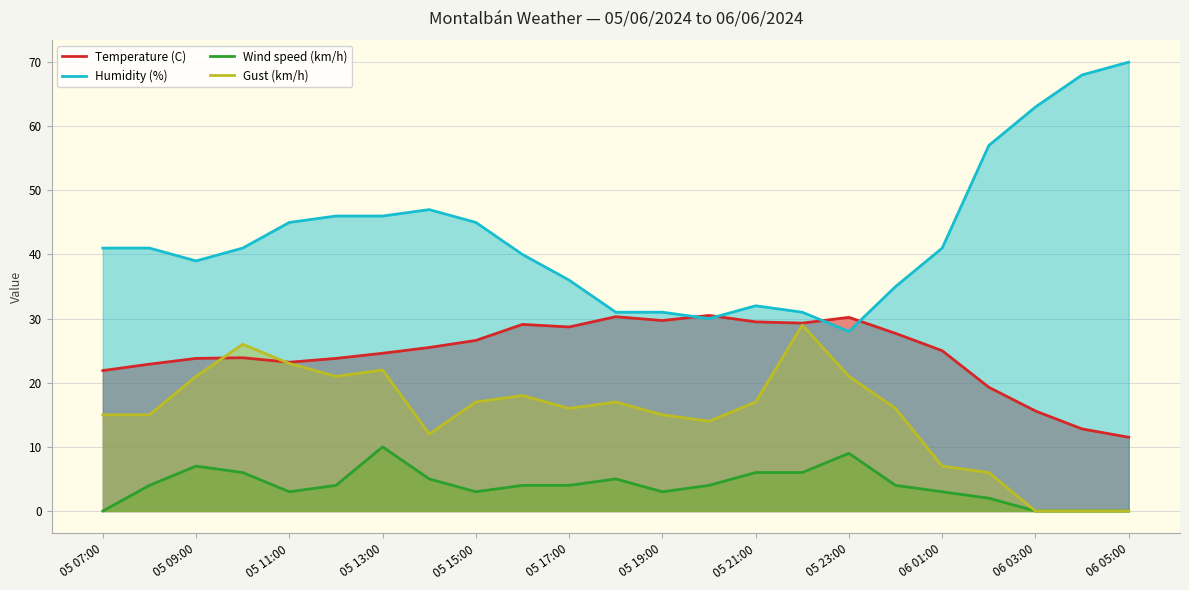

At which label is Temperature (C) closest to 21?

05 07:00